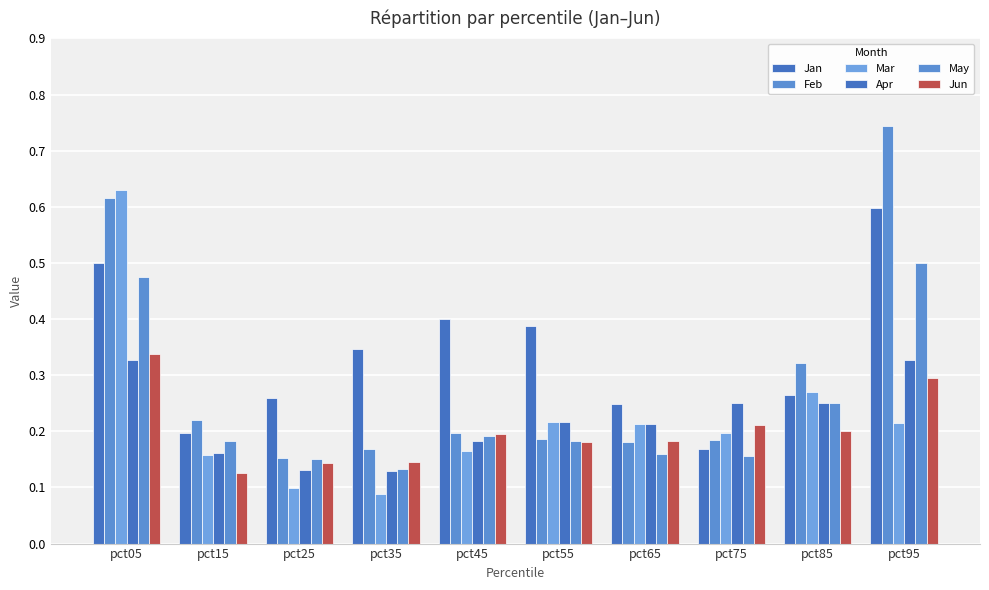

Count the number of data series in this chart.

6